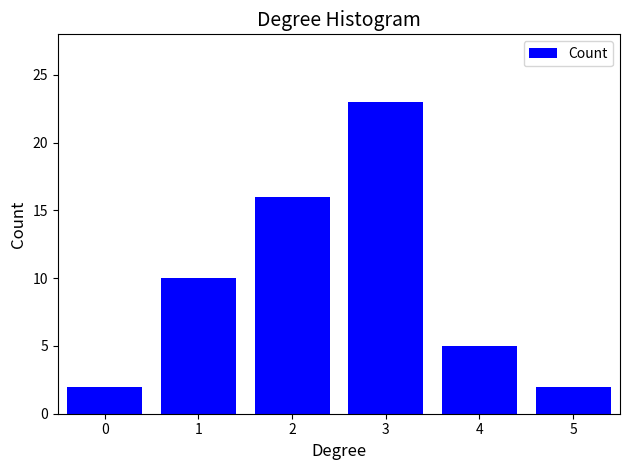

Reading left to right, what are all the values shown in this chart?

2	10	16	23	5	2